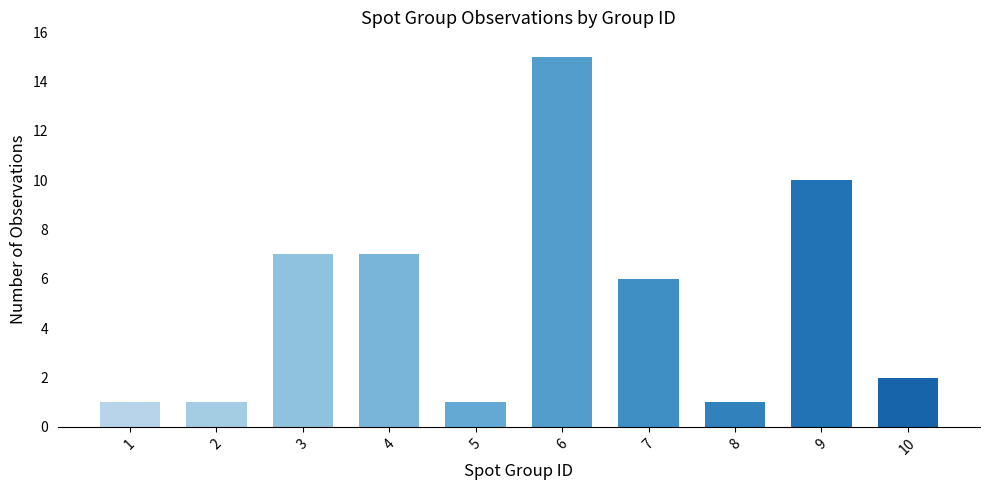

What is the value of the 9th bar from the left?

10